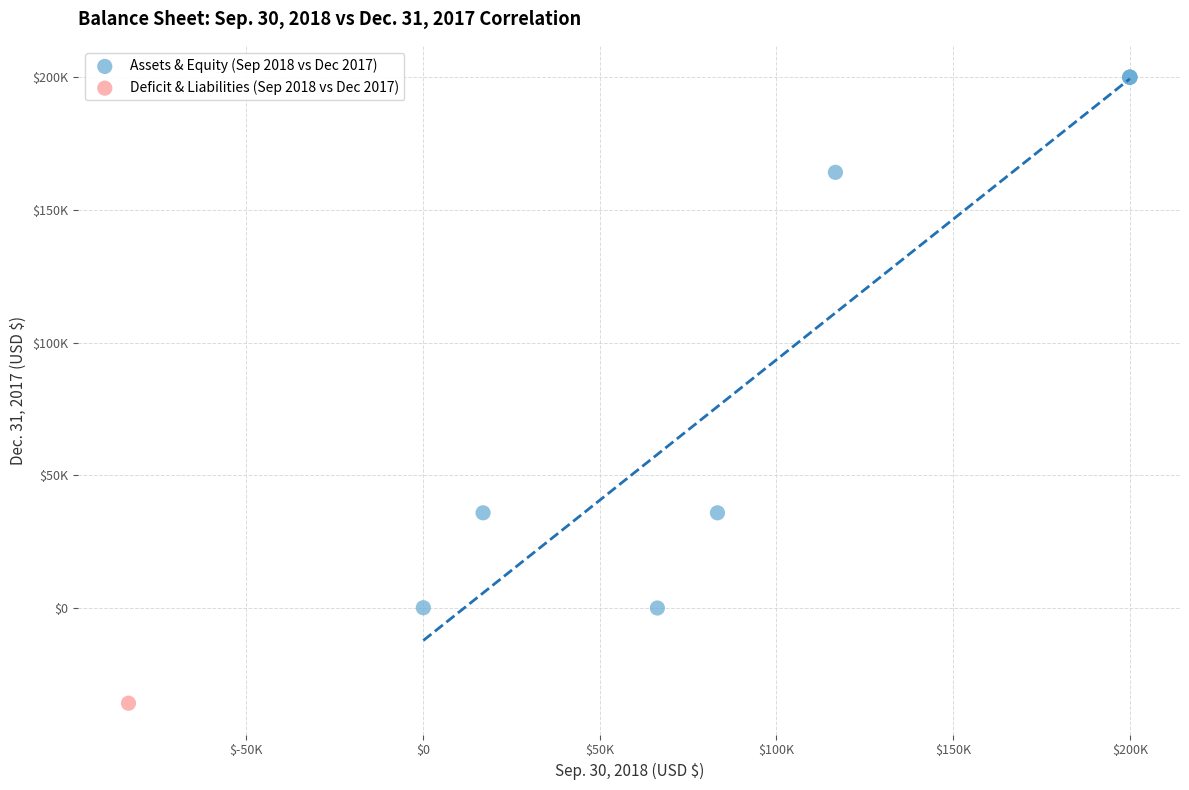

What are all the series names shown in the legend?

Assets & Equity (Sep 2018 vs Dec 2017), Deficit & Liabilities (Sep 2018 vs Dec 2017)